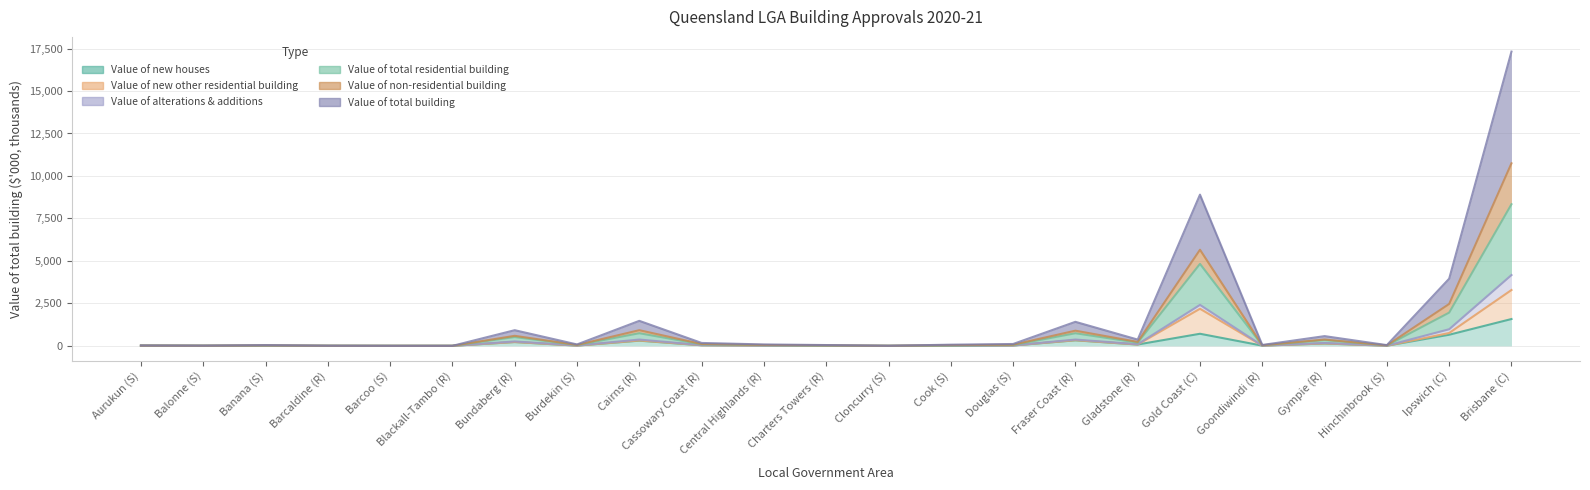

What is the difference between the second highest and minimum values in the Value of new houses series?

711.7